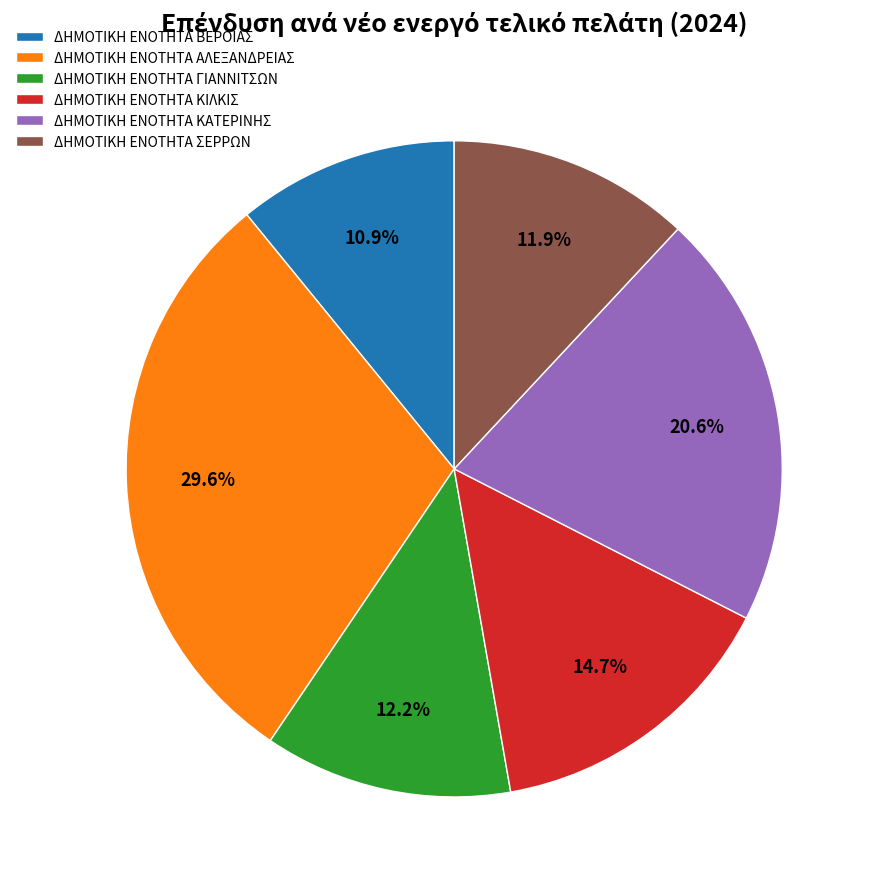

Which slice is the largest?

ΔΗΜΟΤΙΚΗ ΕΝΟΤΗΤΑ ΑΛΕΞΑΝΔΡΕΙΑΣ